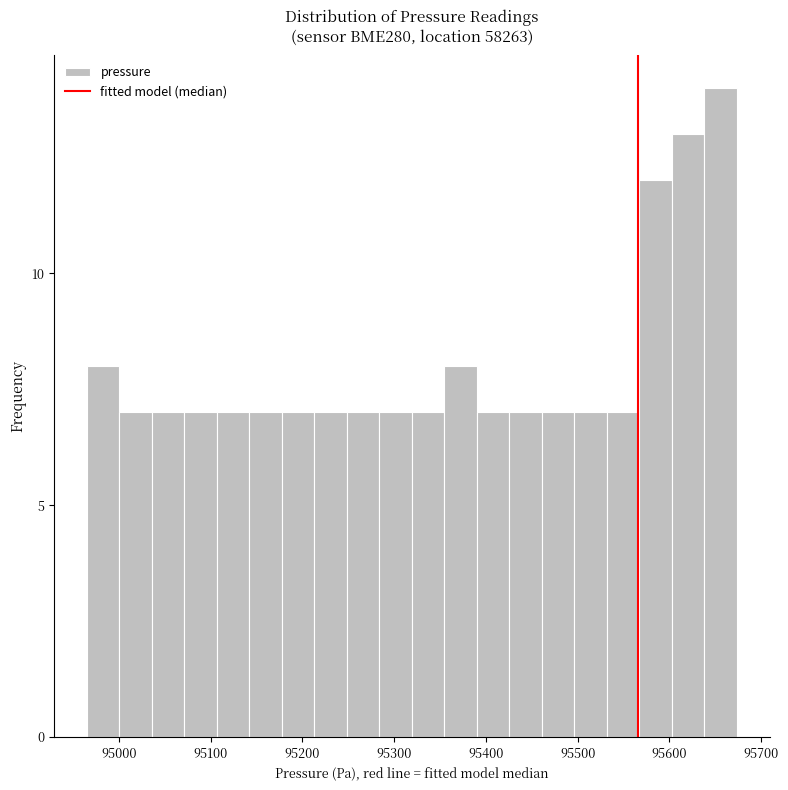

Around what value on the x-axis is the tallest bar? Give the approximate position of its centre, as read against the axis.

95660